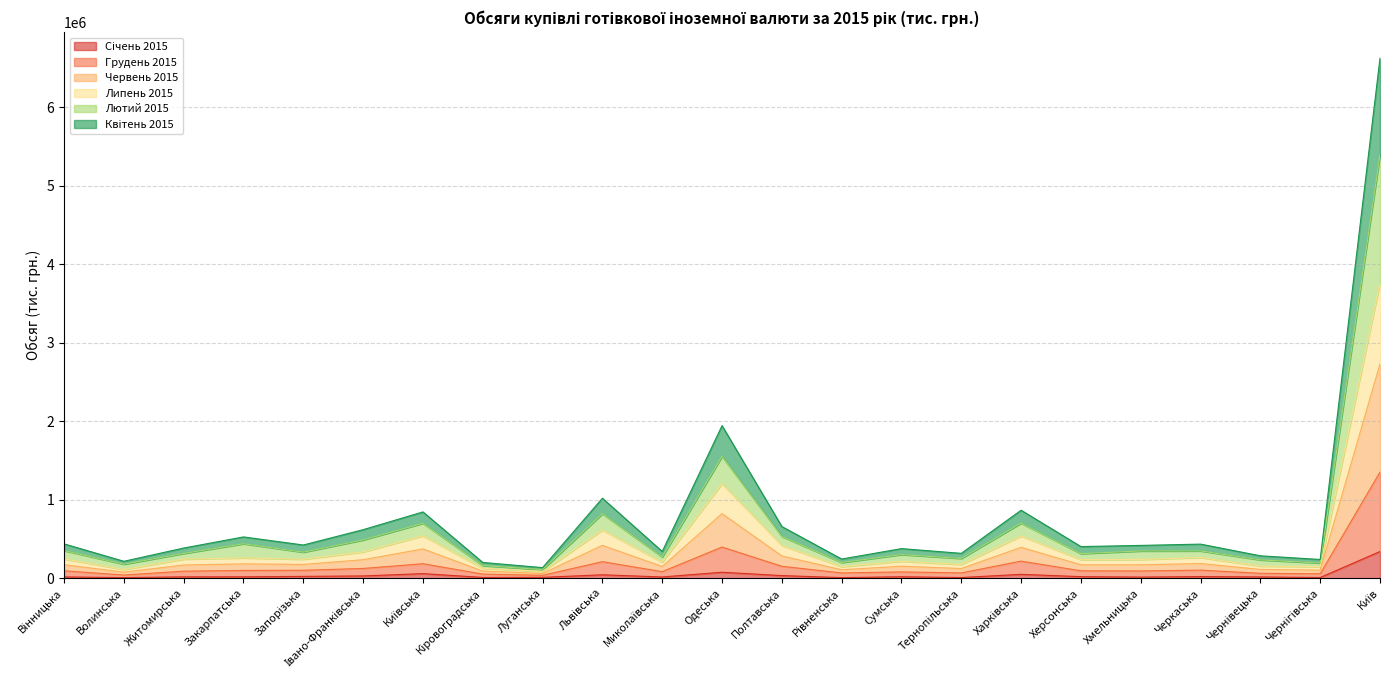

How many lines are shown in the chart?

6